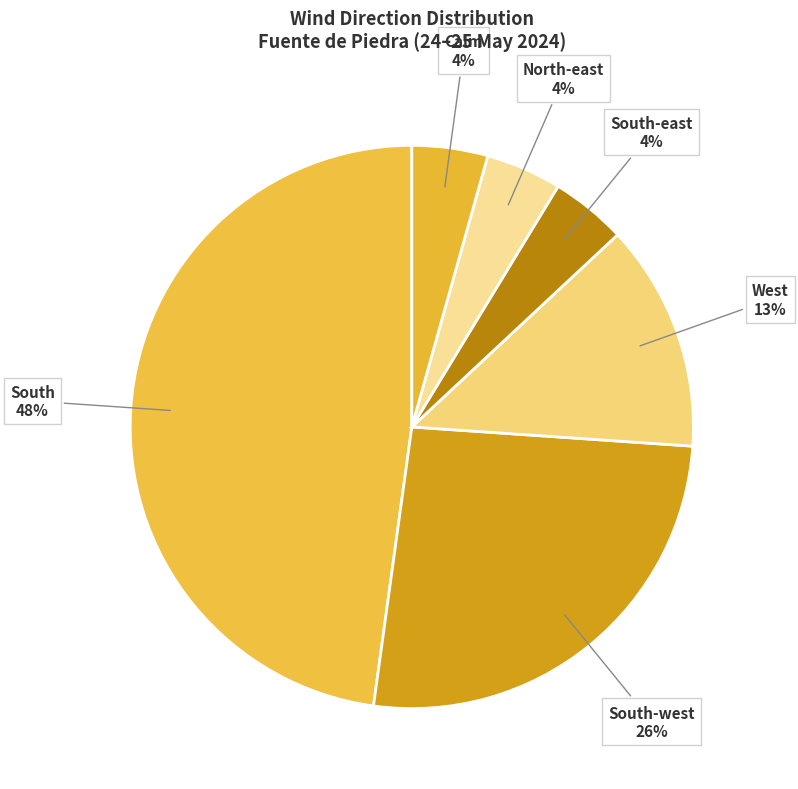

Count the number of slices in the pie.

6